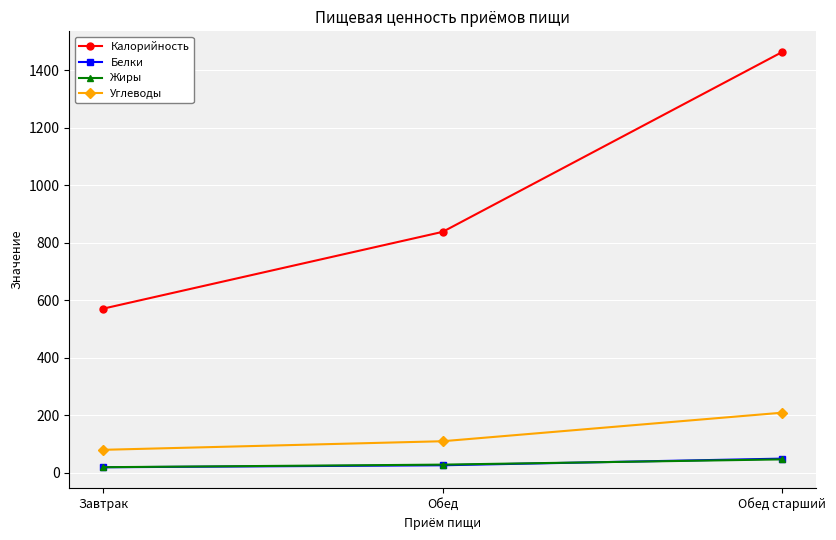

Which category has the highest value in the Углеводы series?

Обед старший